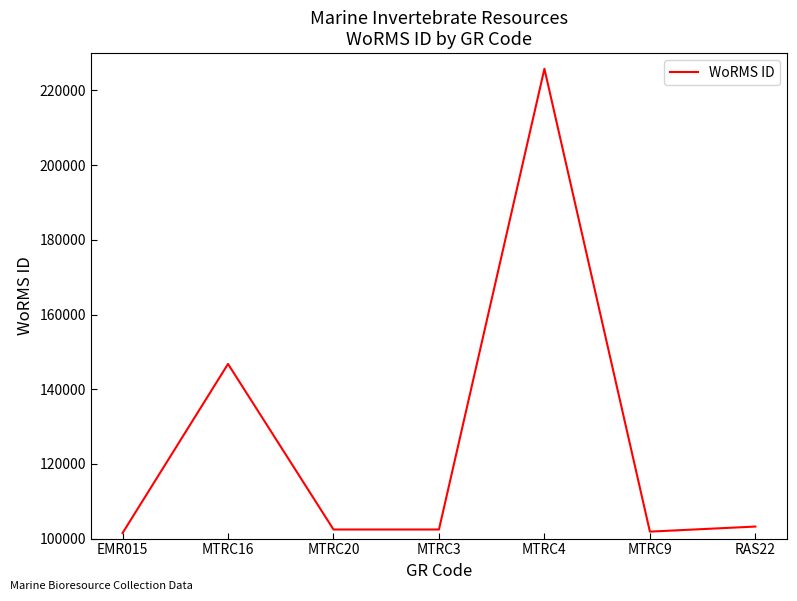

What is the difference between the maximum and minimum values?

124325